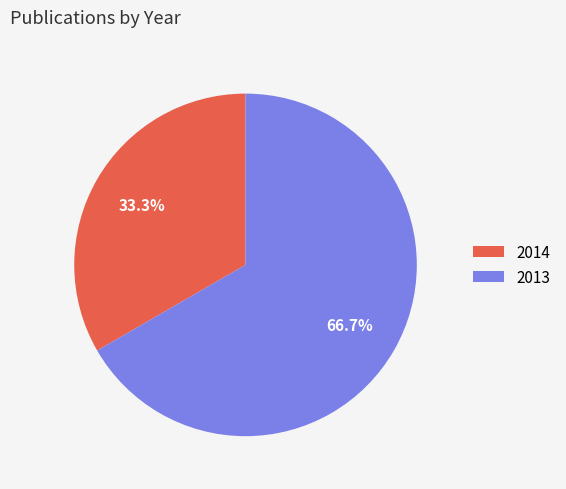

Which slice is the smallest?

2014